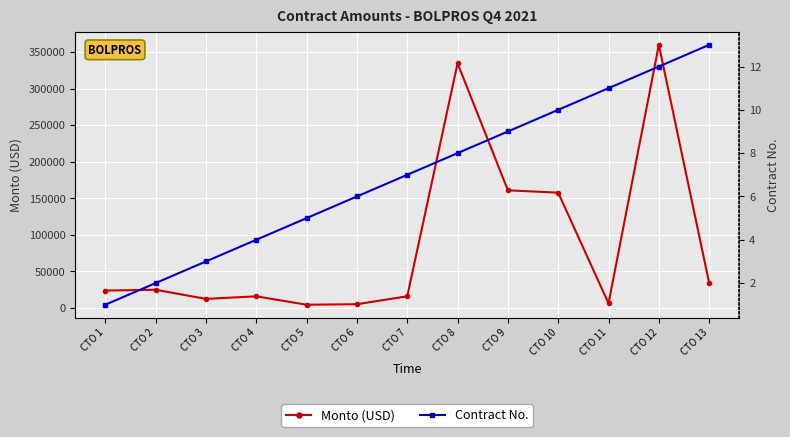

How many lines are shown in the chart?

2